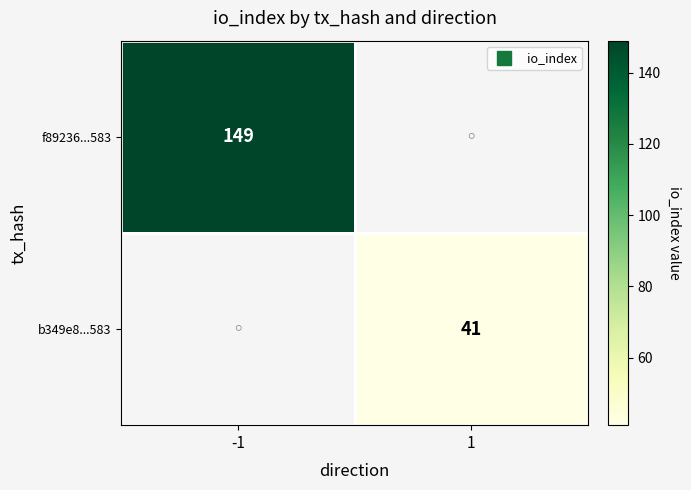

Which series has the widest spread of values?

f89236...583